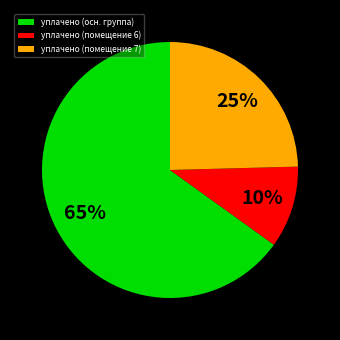

Is the sum of уплачено (помещение 7) and уплачено (осн. группа) greater than half?

Yes